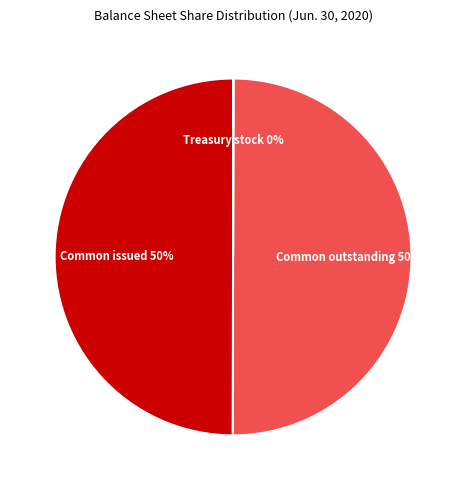

To the nearest percent, what is the difference between the largest and smallest slice percentages?

50%